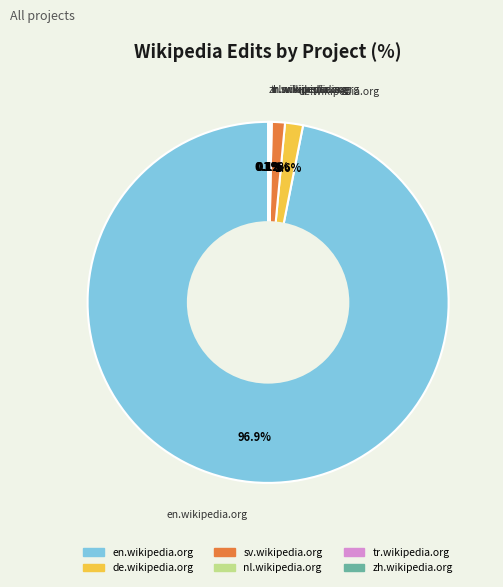

What is the majority slice?

en.wikipedia.org